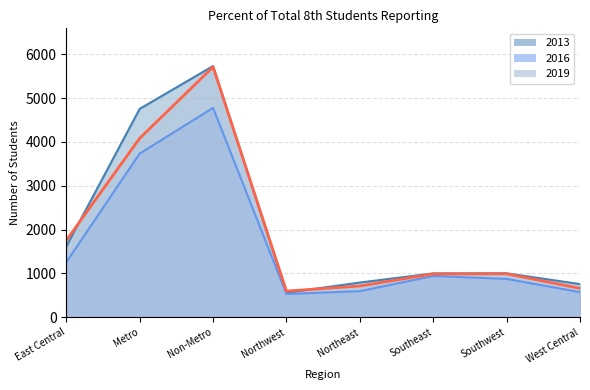

Between West Central and Southwest, which is larger?

Southwest